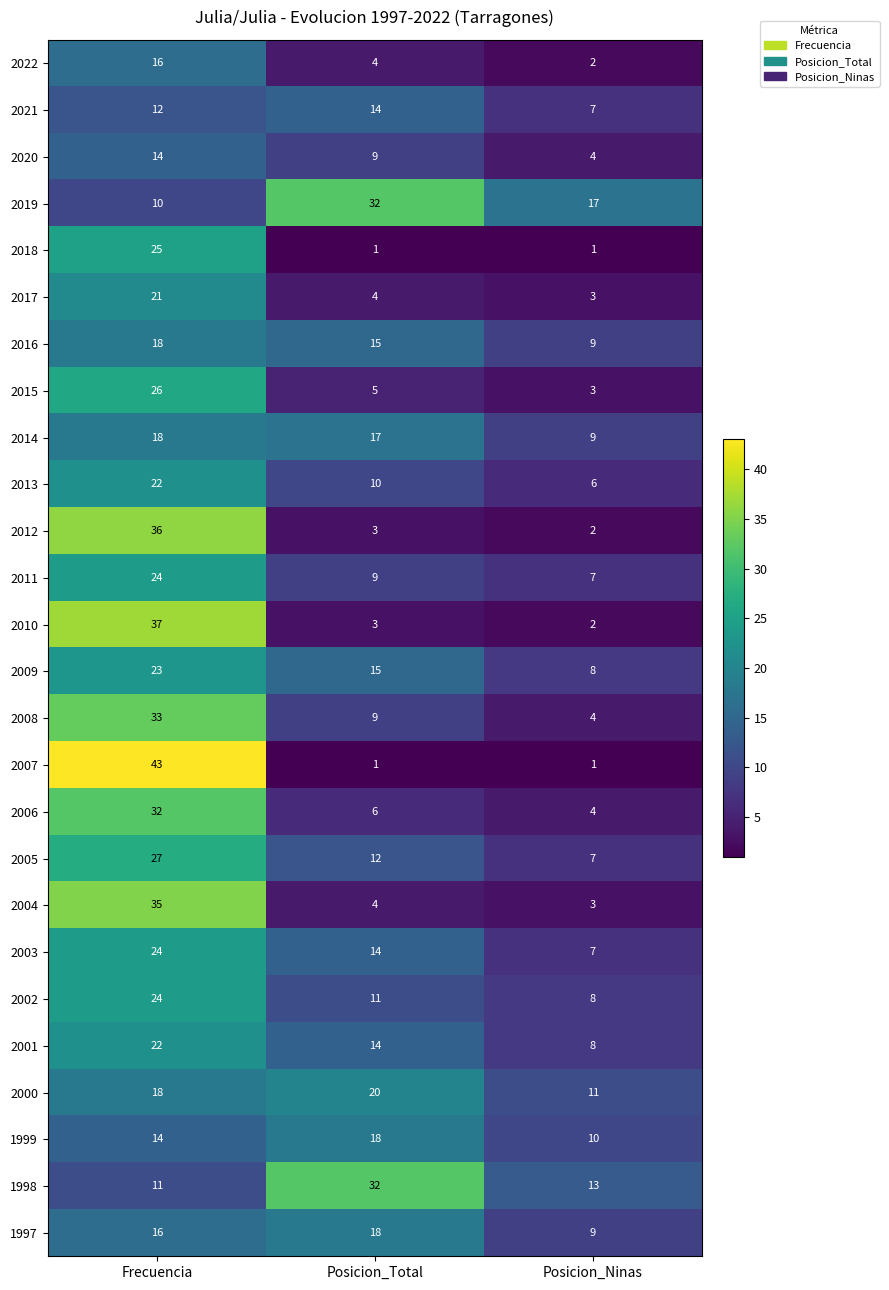

How many series are shown in this chart?

26